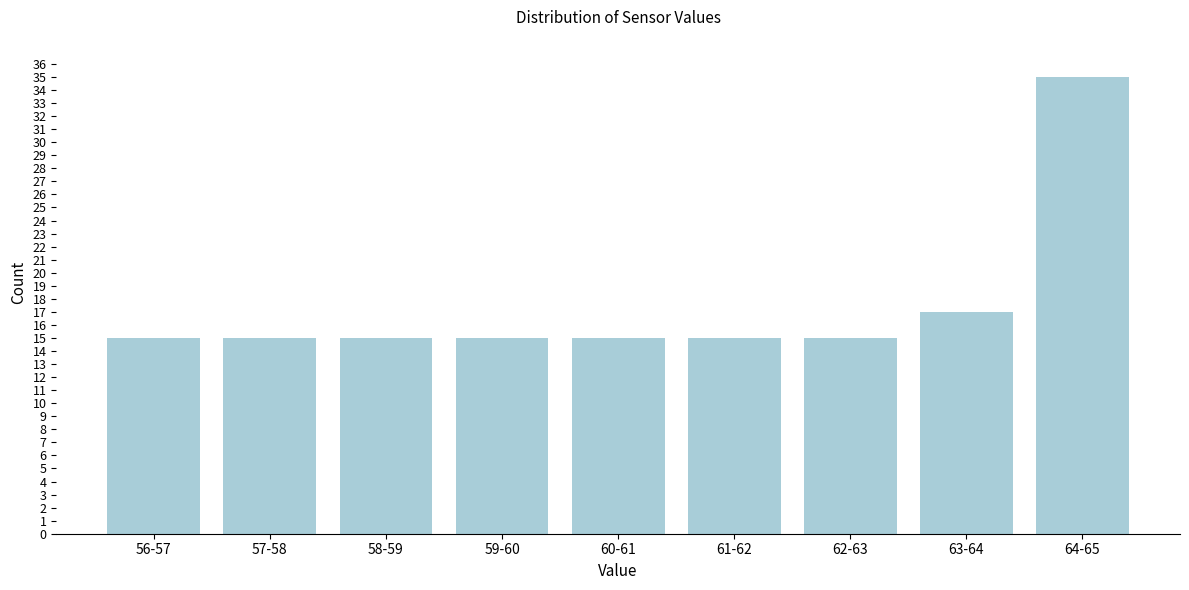

Reading left to right, list all the values displayed in this chart.

56-57=15	57-58=15	58-59=15	59-60=15	60-61=15	61-62=15	62-63=15	63-64=17	64-65=35